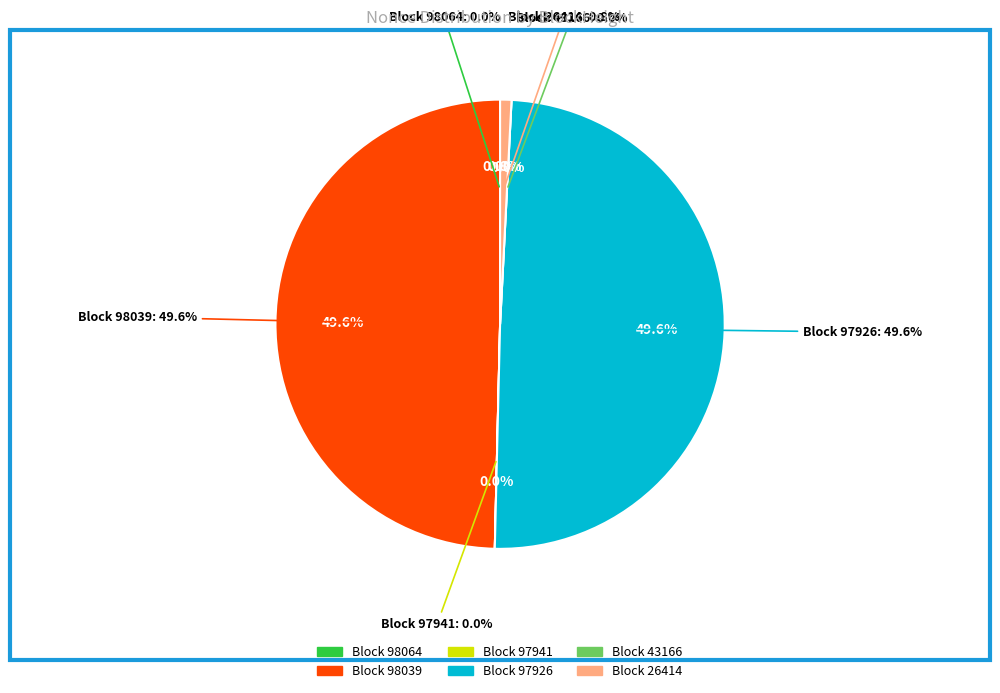

What percentage is NOT represented by 26414?

99.2%